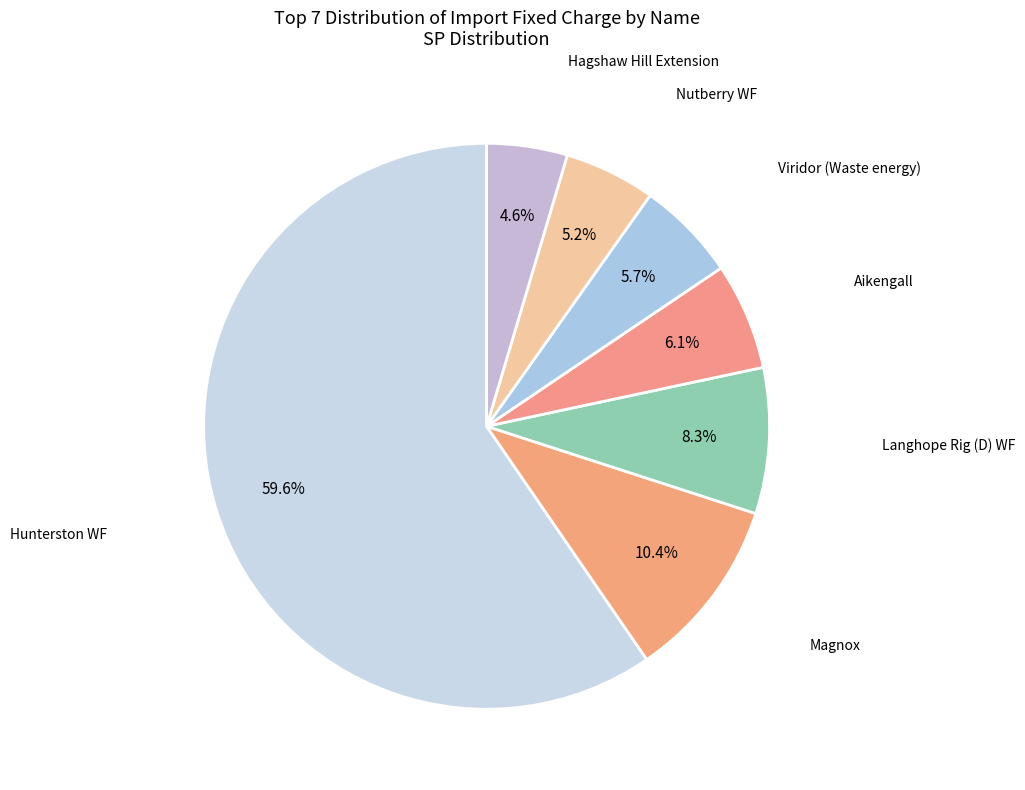

How many segments does this pie chart have?

7